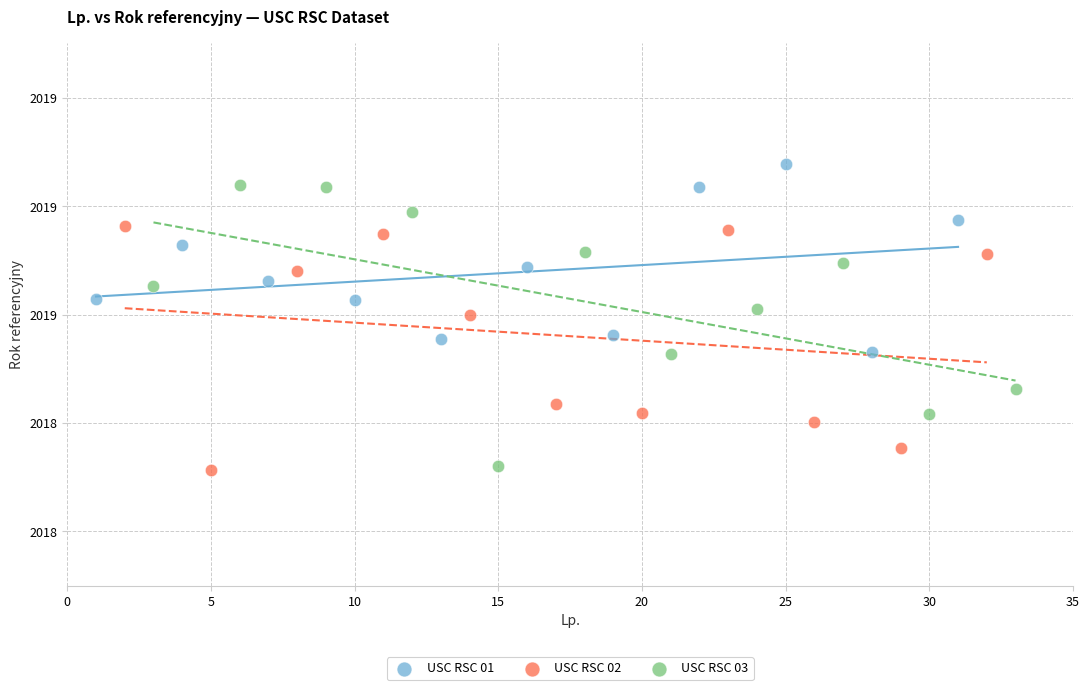

Which series has the largest Y range (max minus min)?

USC RSC 03